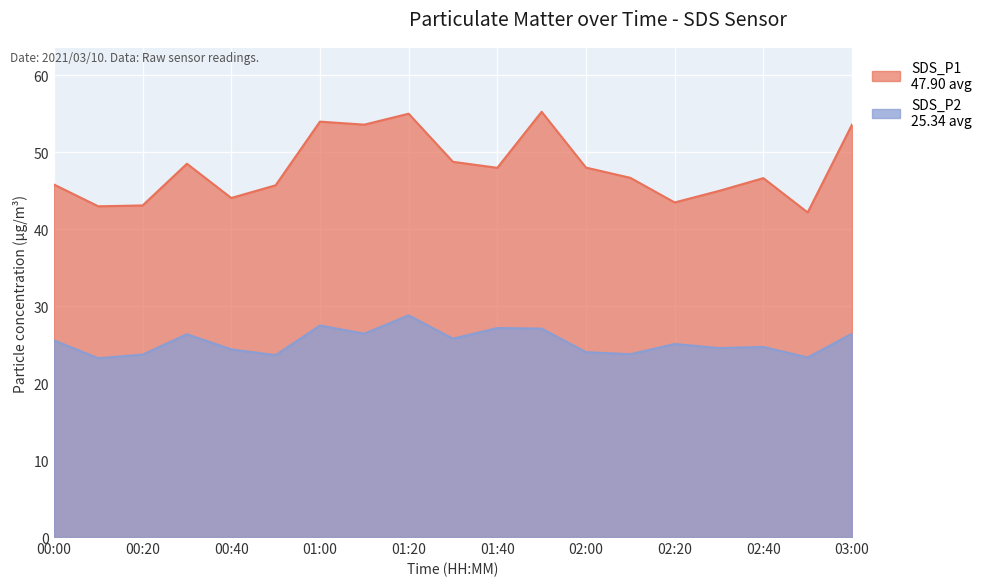

The value of SDS_P1 at 02:50 is 65.4. True or false?

False